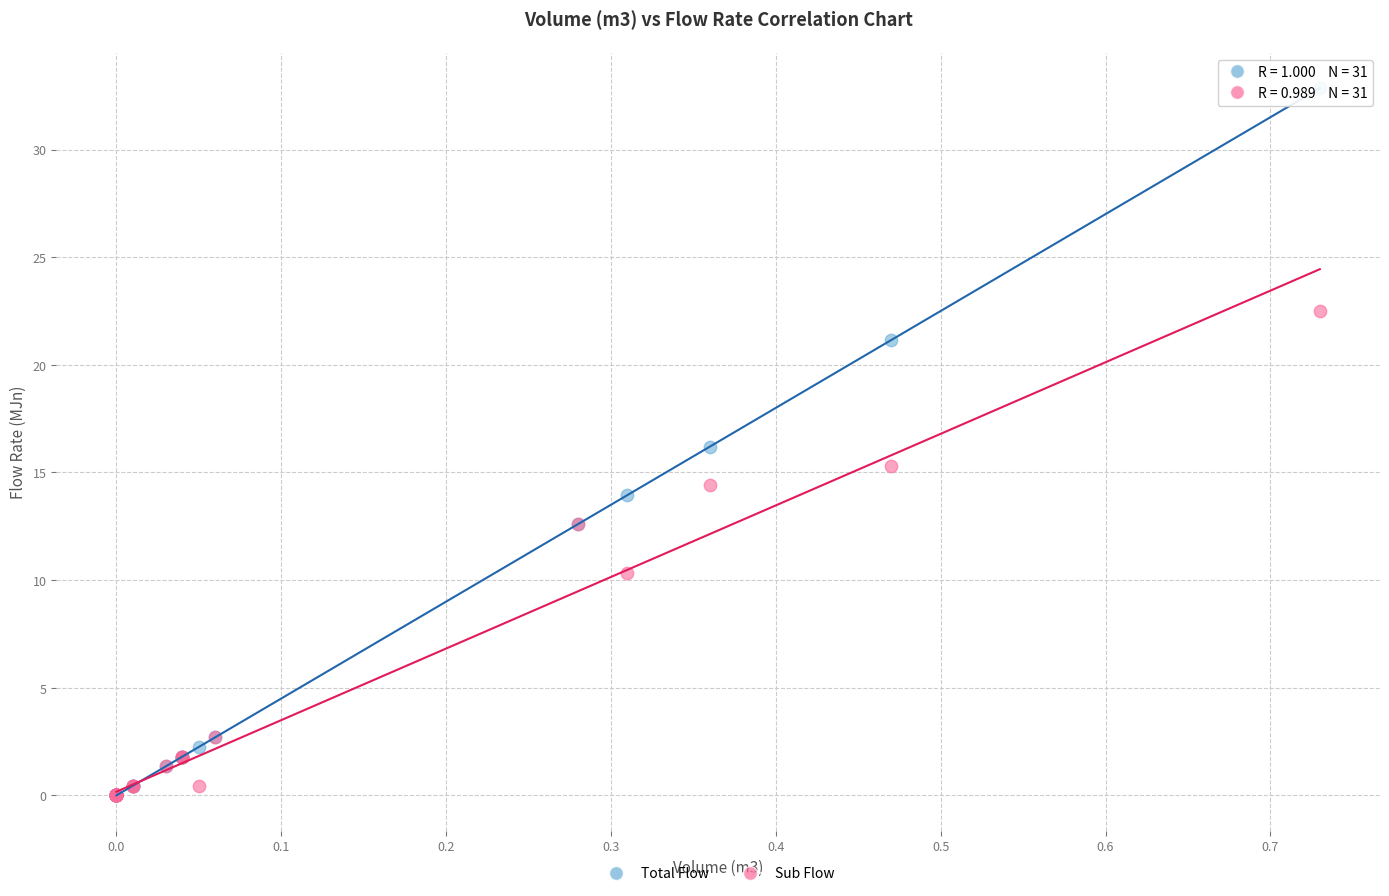

Which series contains the highest Y value?

Total Flow